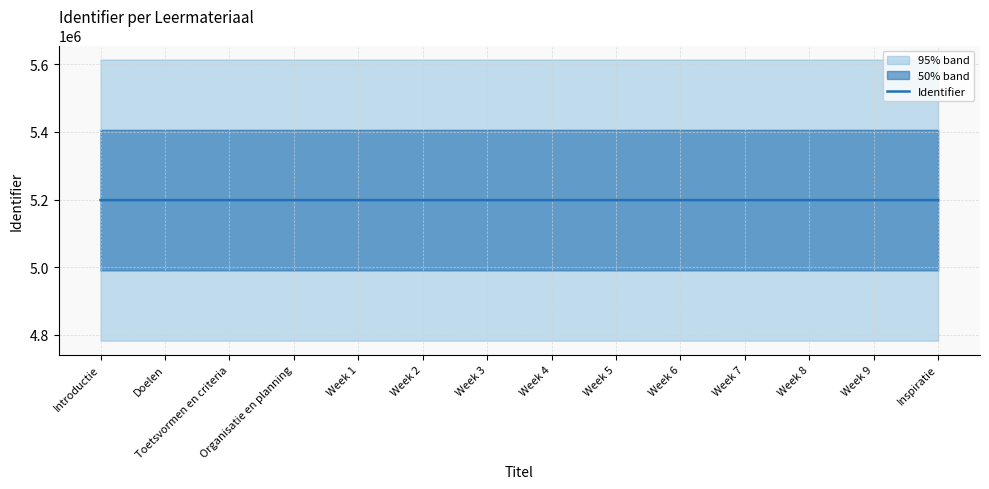

True or false: the data shows 2587438 at Inspiratie.

False